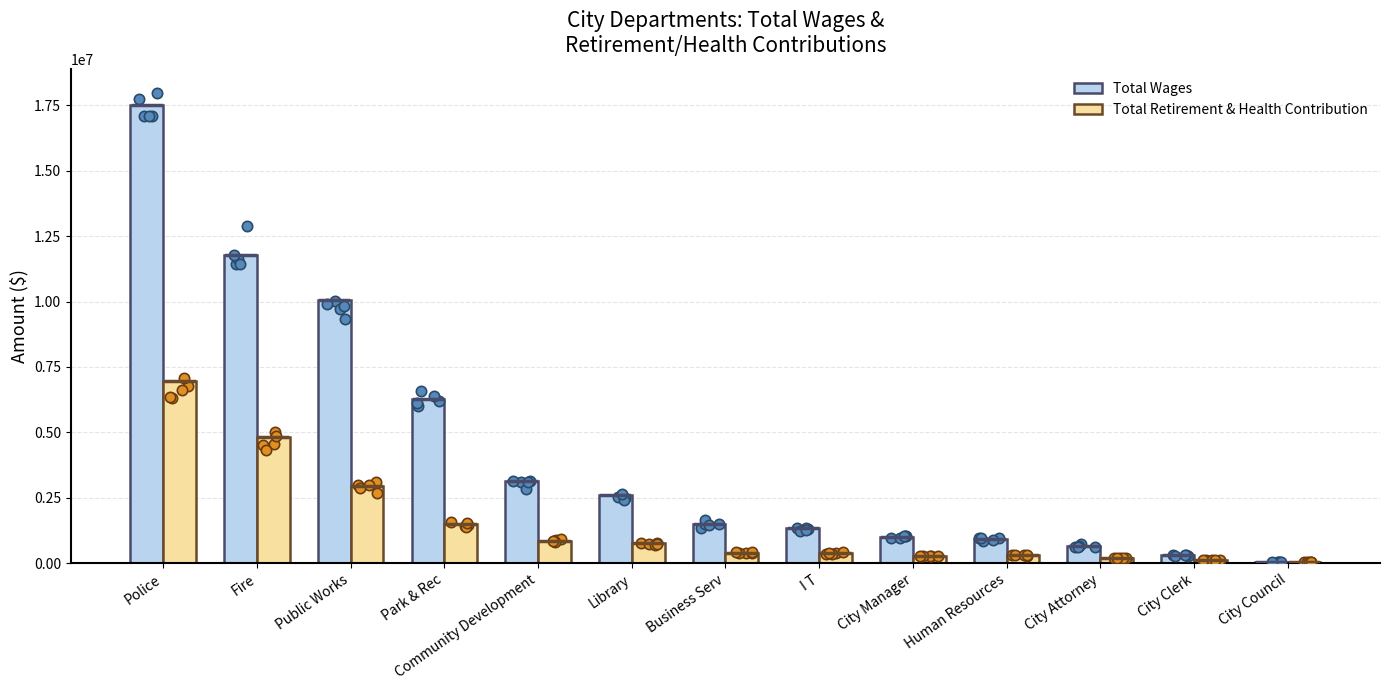

At which category is the sum across all series the highest?

Police